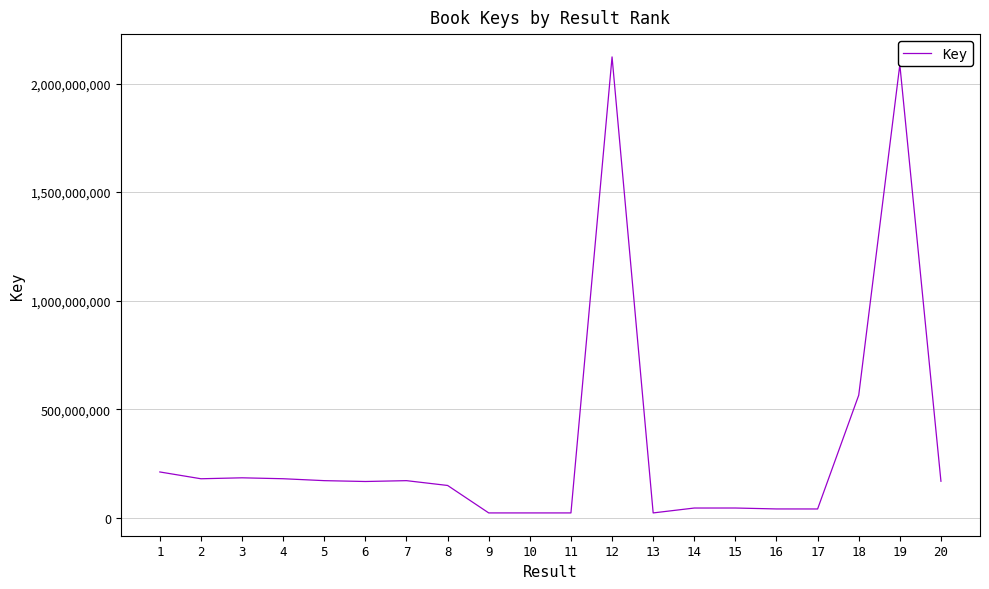

What is the maximum value shown in the chart?

2122557626